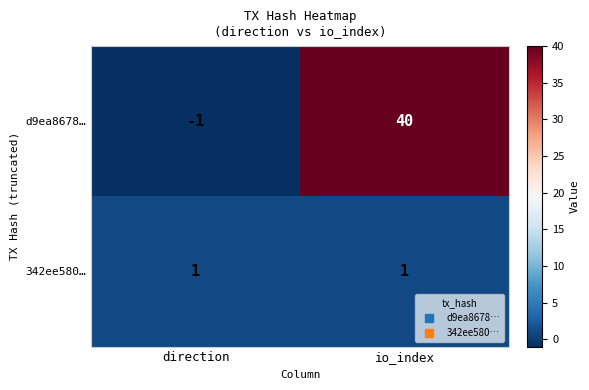

What is the minimum value shown in the chart?

-1